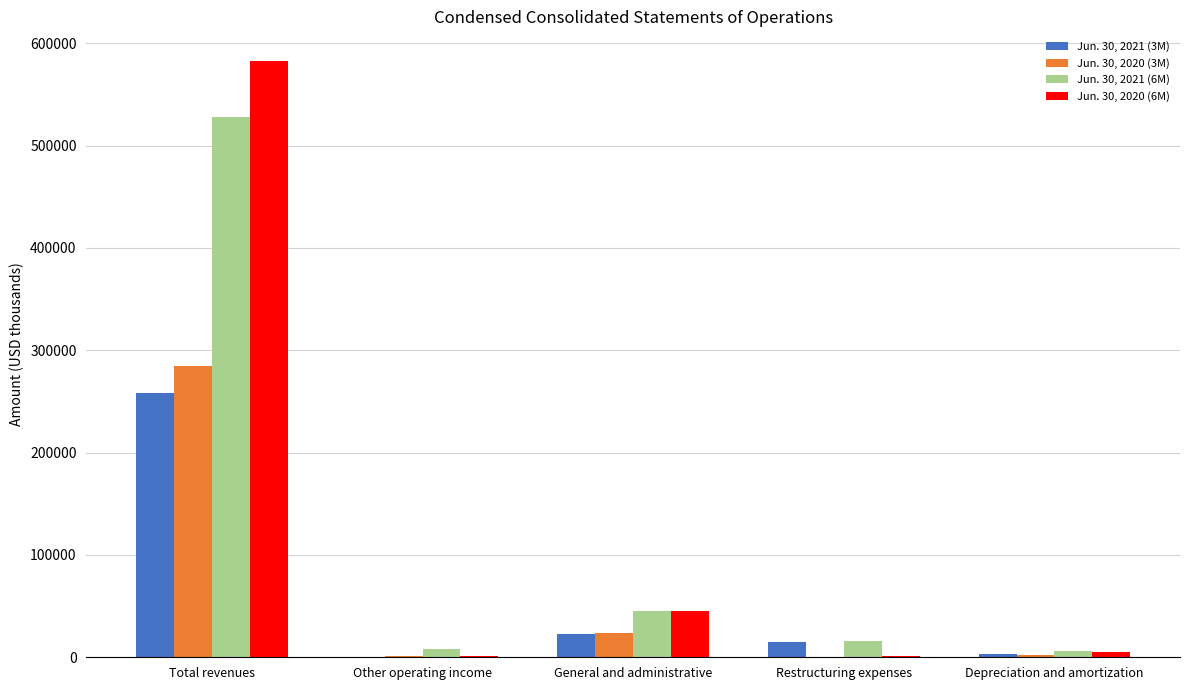

Which series has the largest range (max minus min)?

Jun. 30, 2020 (6M)